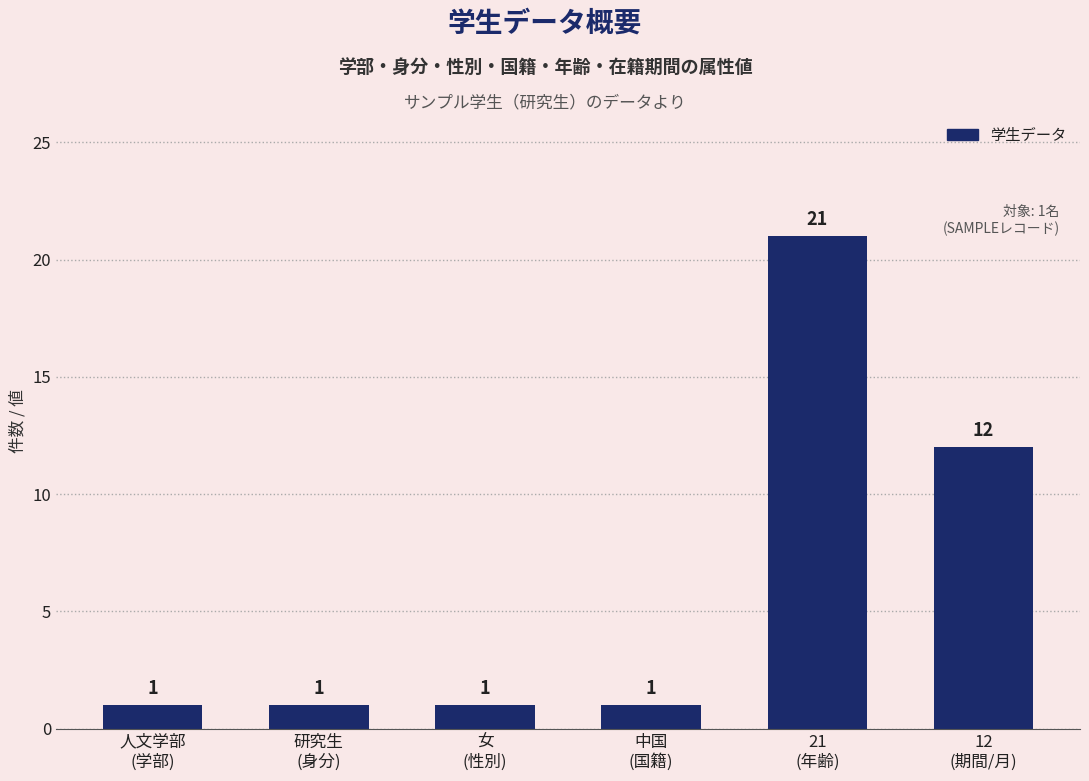

What is the average value?

6